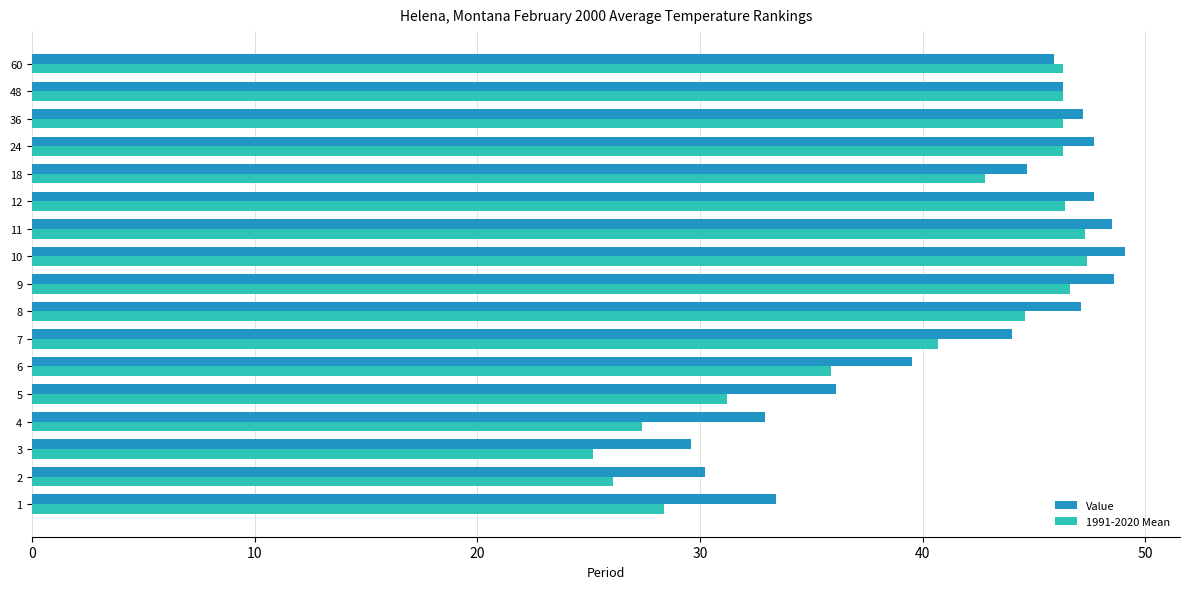

The Value series shows 49.1 at 10. True or false?

True